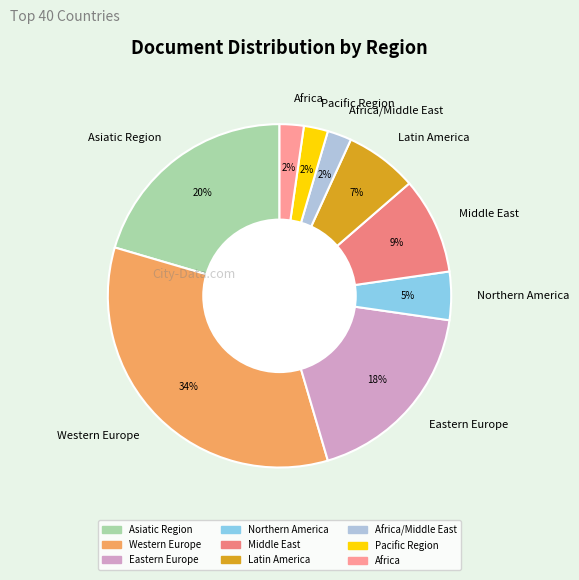

How many slices are in this pie chart?

9